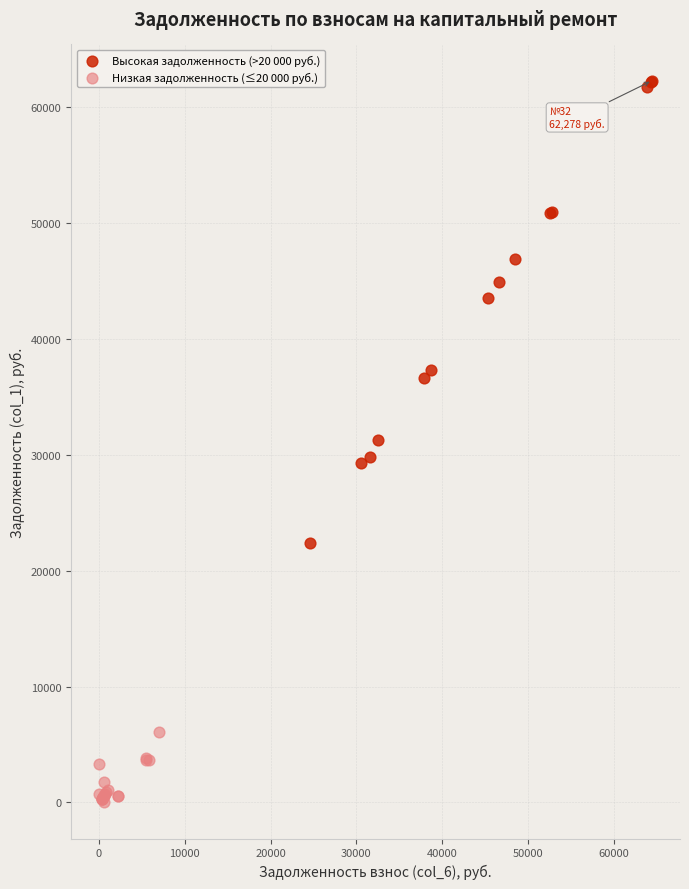

Which series contains the lowest Y value?

Низкая задолженность (≤20 000 руб.)